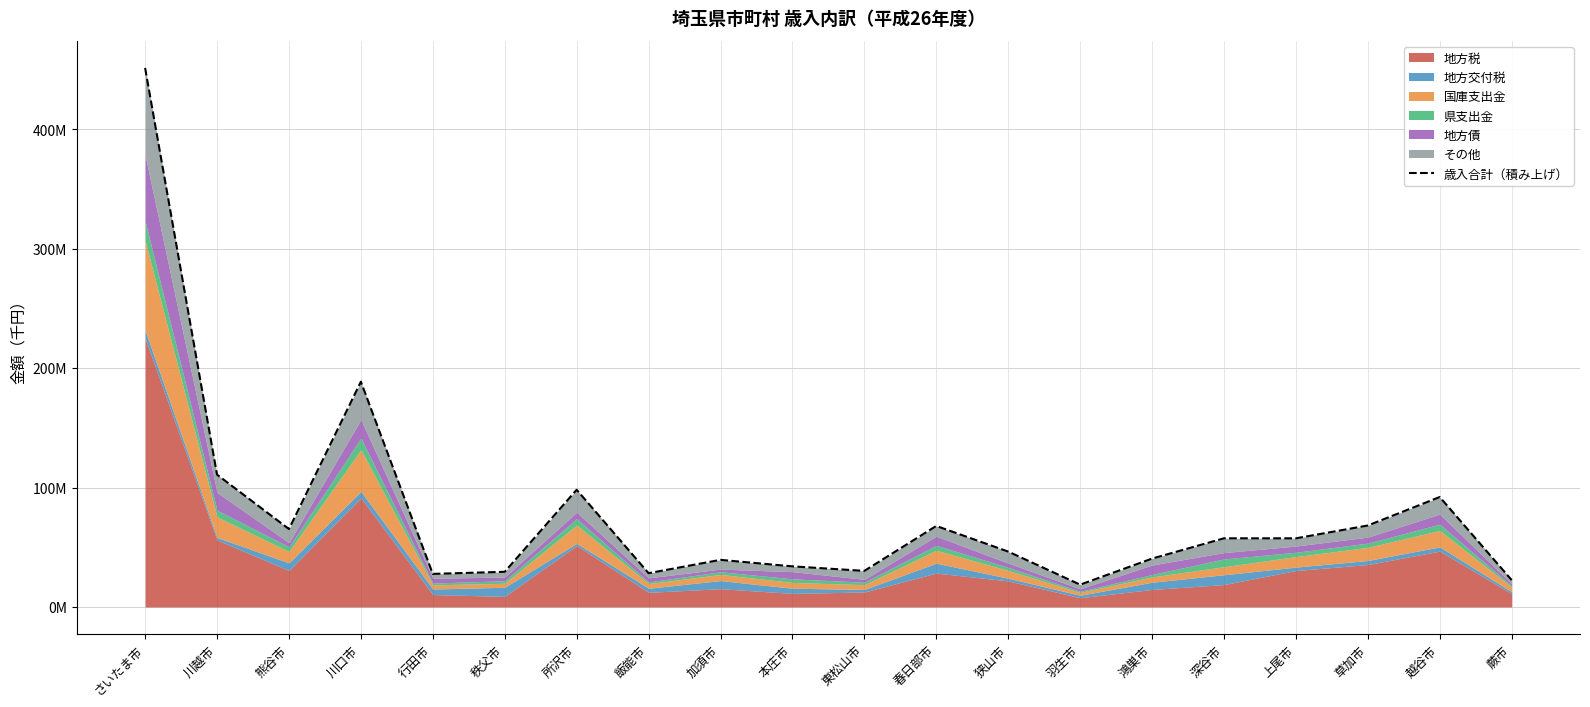

What is the change in value from 越谷市 to 蕨市?

-69568833